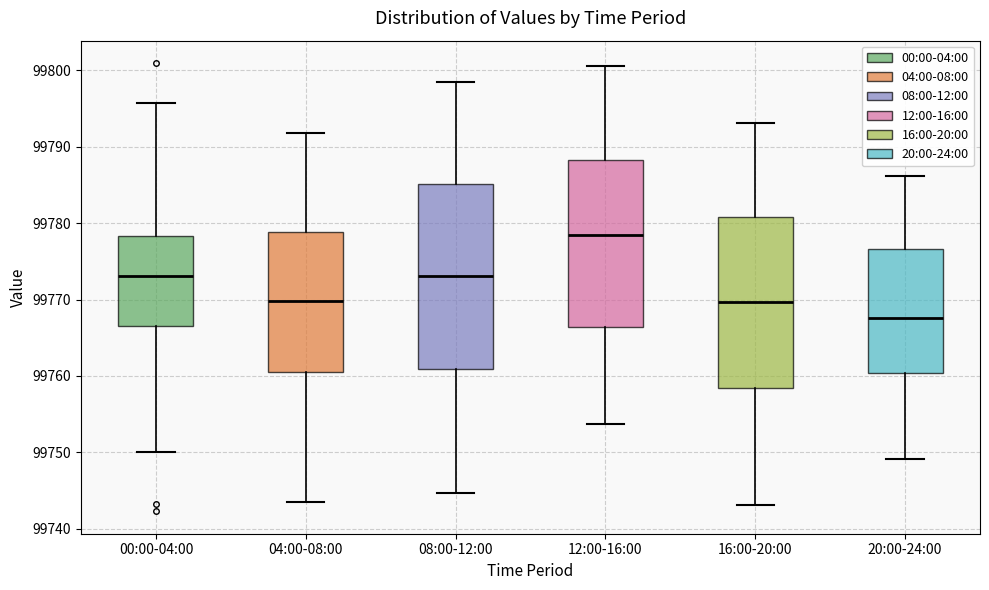

Which box is the tallest, from its lower edge to its upper edge?

08:00-12:00